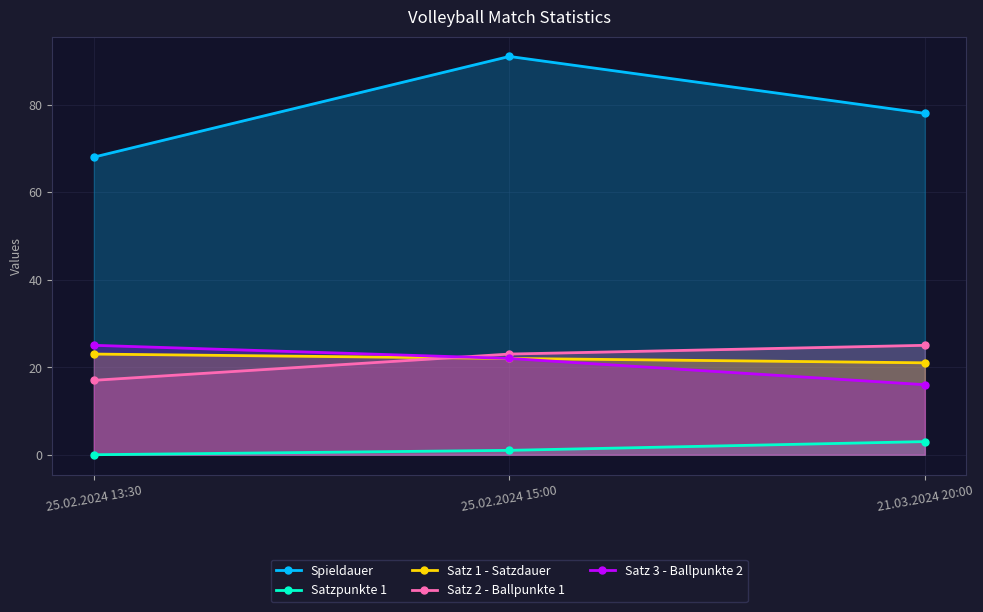

What are all the series names shown in the legend?

Spieldauer, Satzpunkte 1, Satz 1 - Satzdauer, Satz 2 - Ballpunkte 1, Satz 3 - Ballpunkte 2